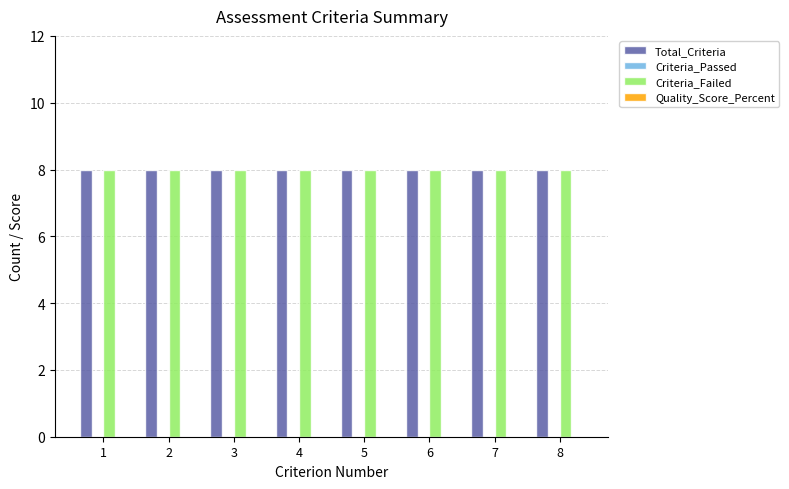

Is the value of Total_Criteria at 1 greater than the value of Criteria_Failed at 2?

No